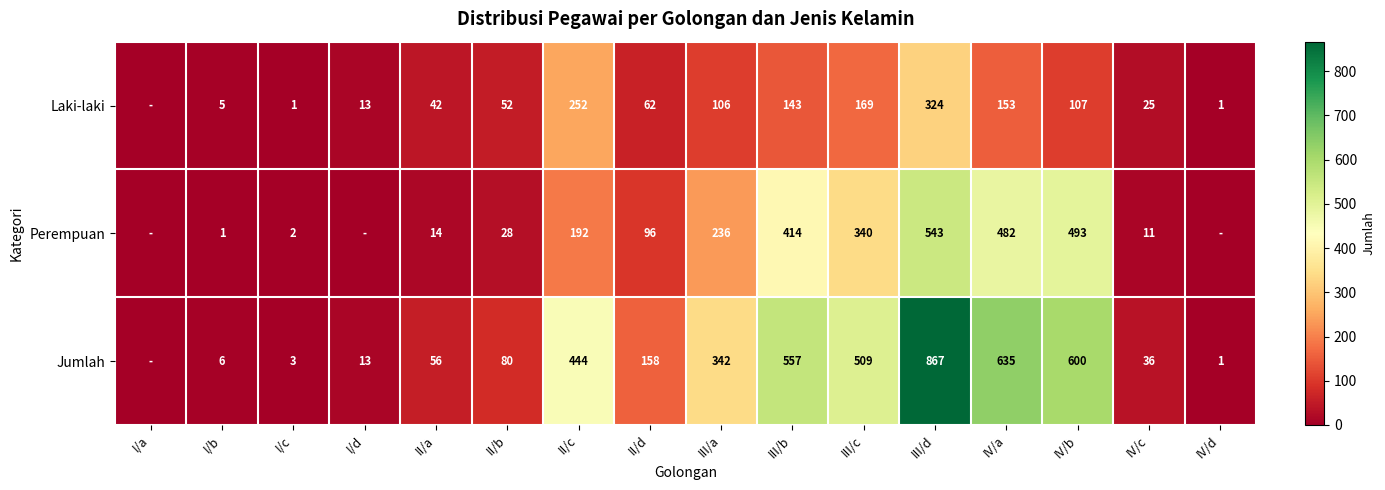

Is the value of Laki-laki at I/b greater than the value of Perempuan at III/b?

No